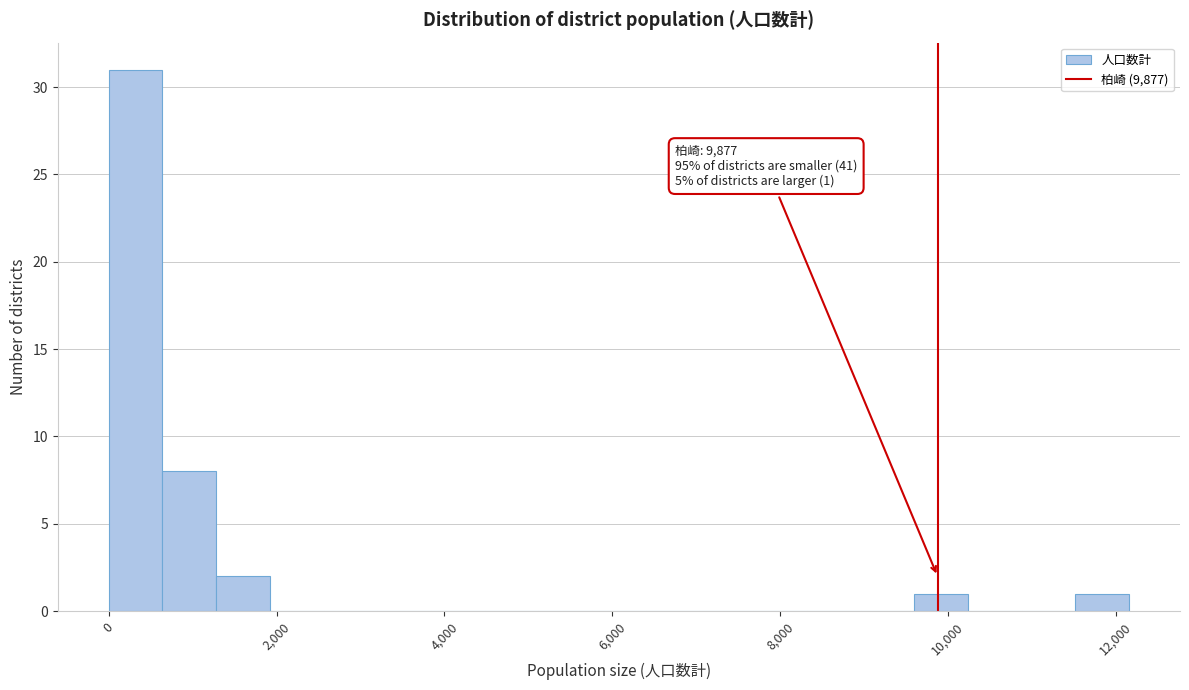

Around what value on the x-axis is the tallest bar? Give the approximate position of its centre, as read against the axis.

400